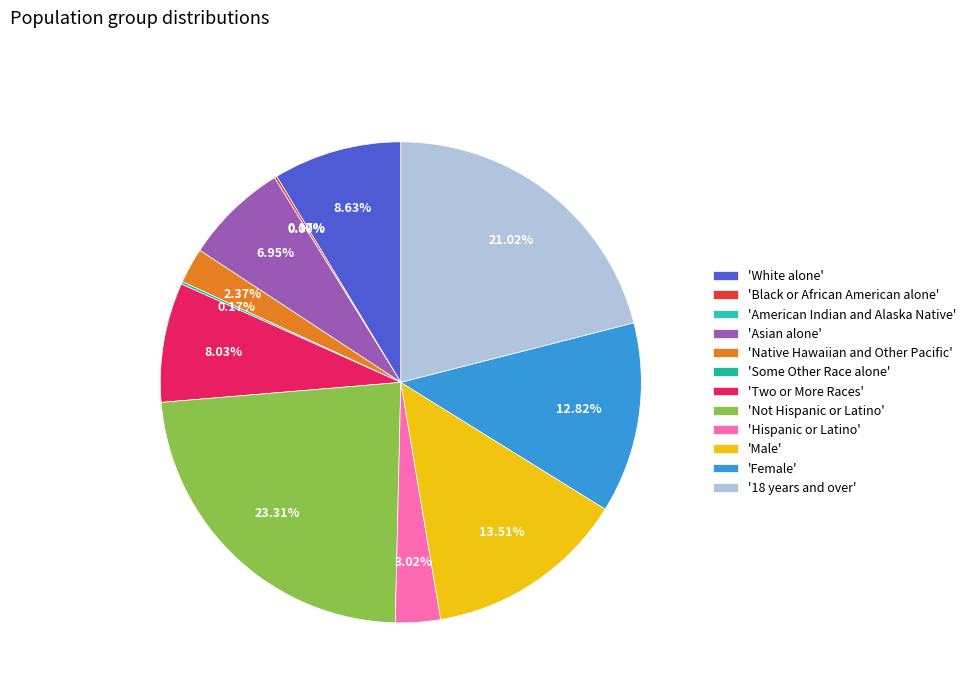

True or false: Not Hispanic or Latino accounts for 13% of the total.

False